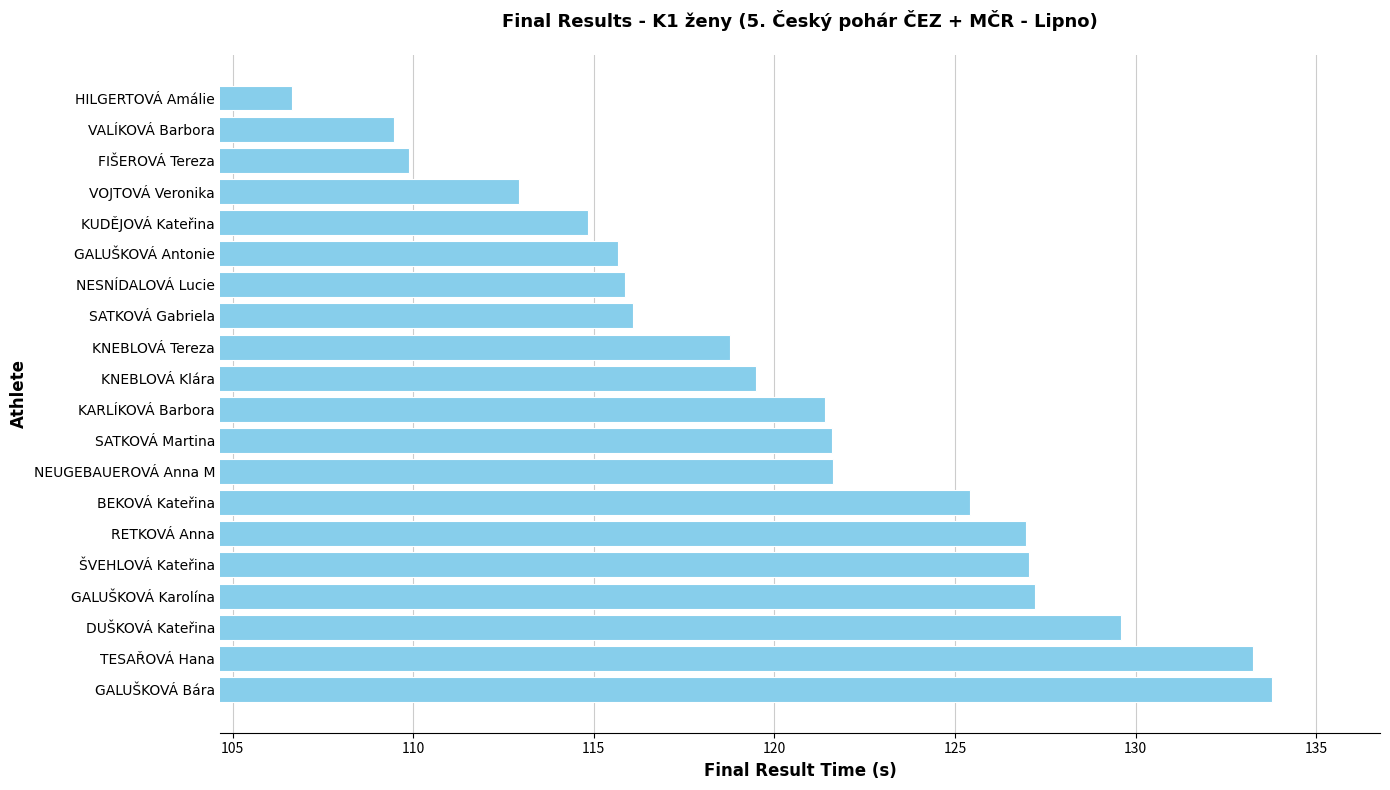

Which category has the highest value across all series?

GALUŠKOVÁ Bára